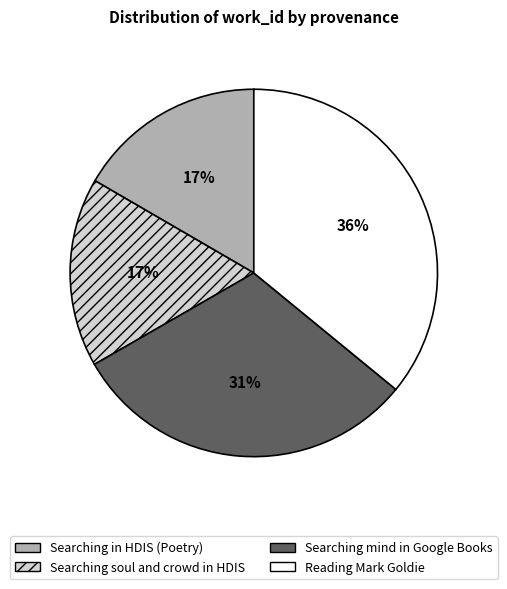

How many segments does this pie chart have?

4